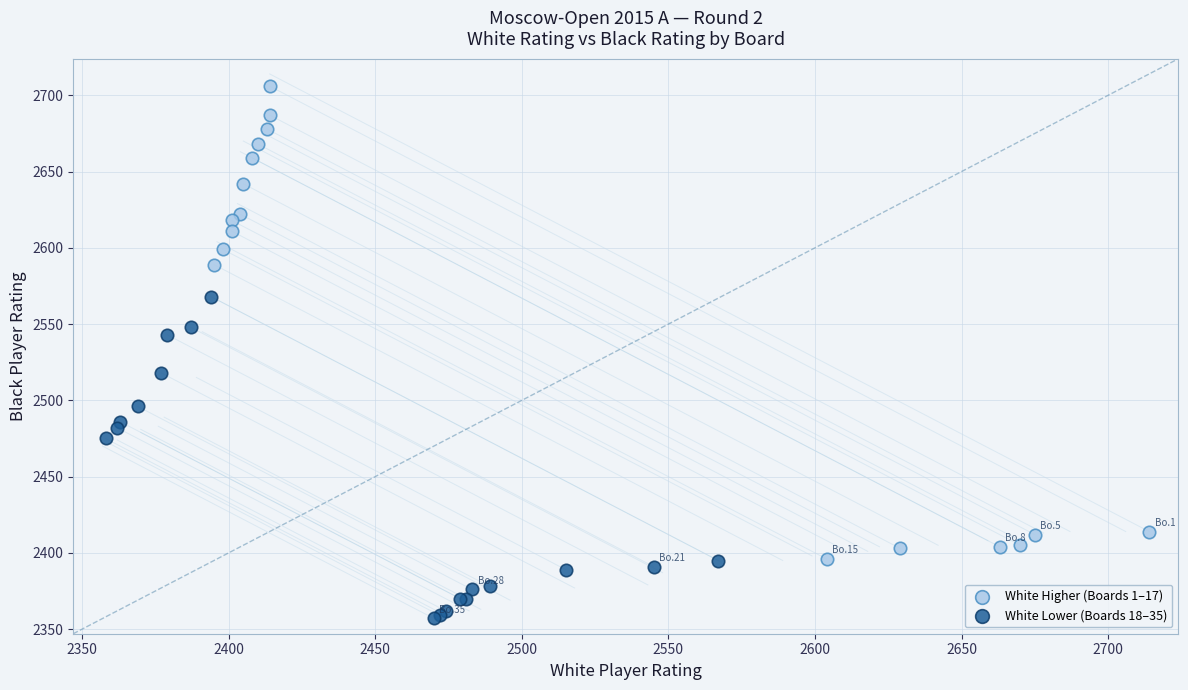

Which series contains the highest Y value?

White Higher (Boards 1–17)